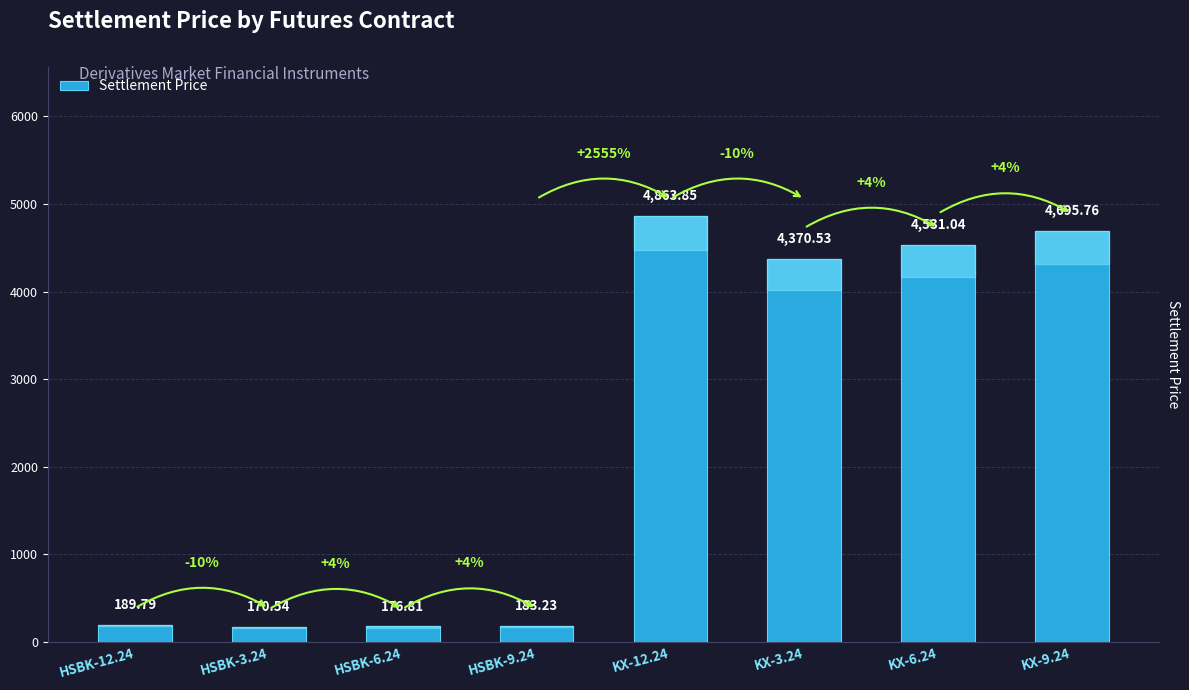

Approximately how many times larger is the value at HSBK-12.24 compared to HSBK-6.24?

1.1